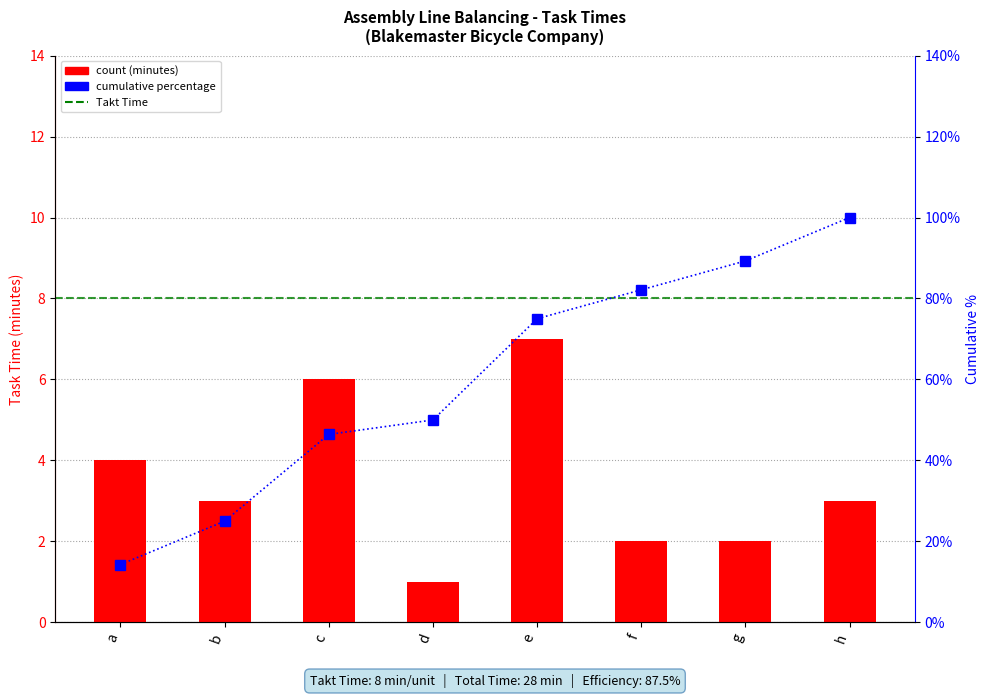

How many categories are shown in the chart?

8